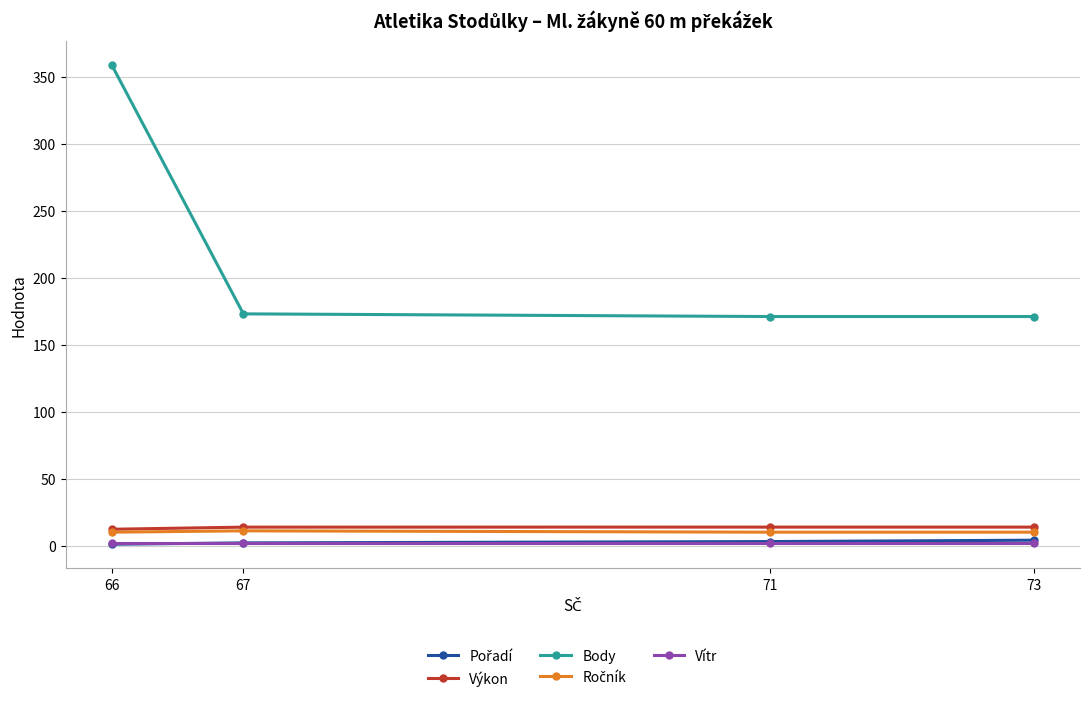

What is the difference between the highest and lowest values at 66?

358.0